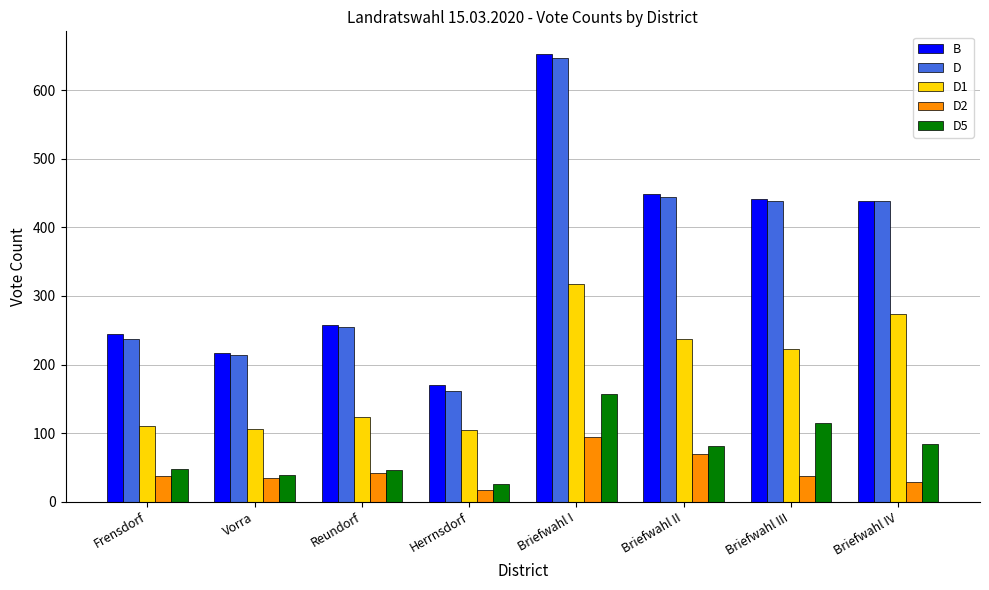

What is the approximate value of D2 at Briefwahl I, to the nearest 5?

95